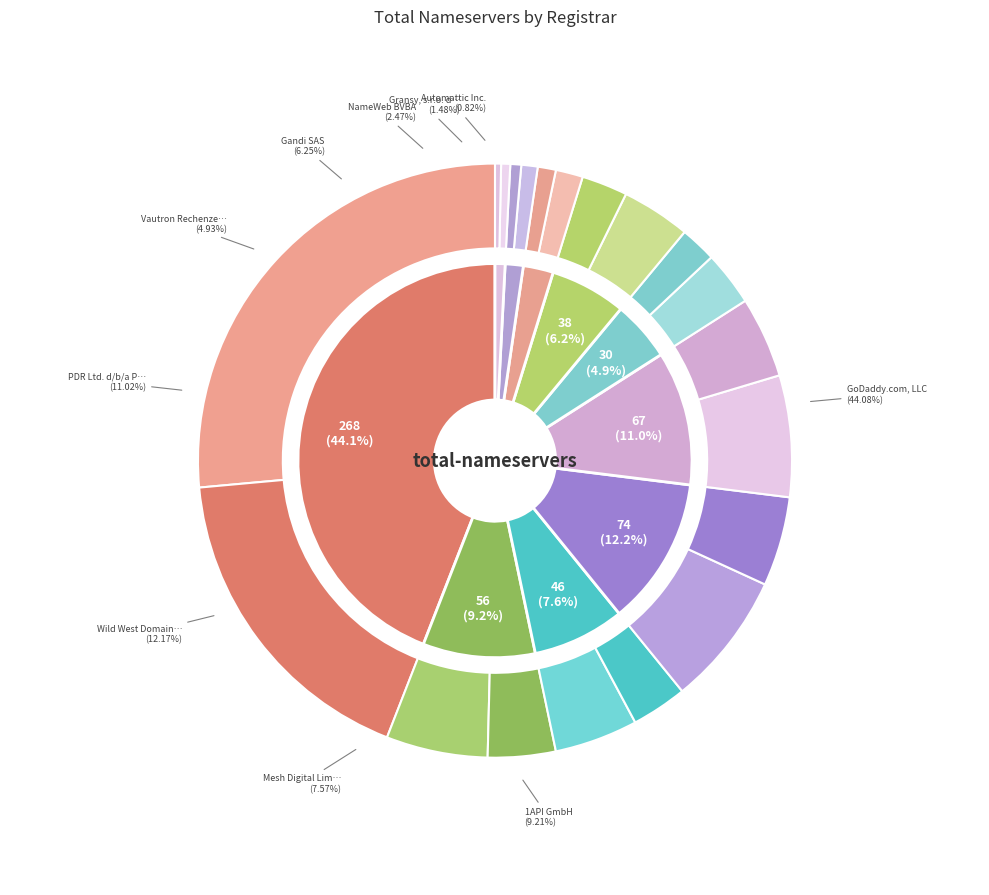

Which slice is the largest?

GoDaddy.com, LLC